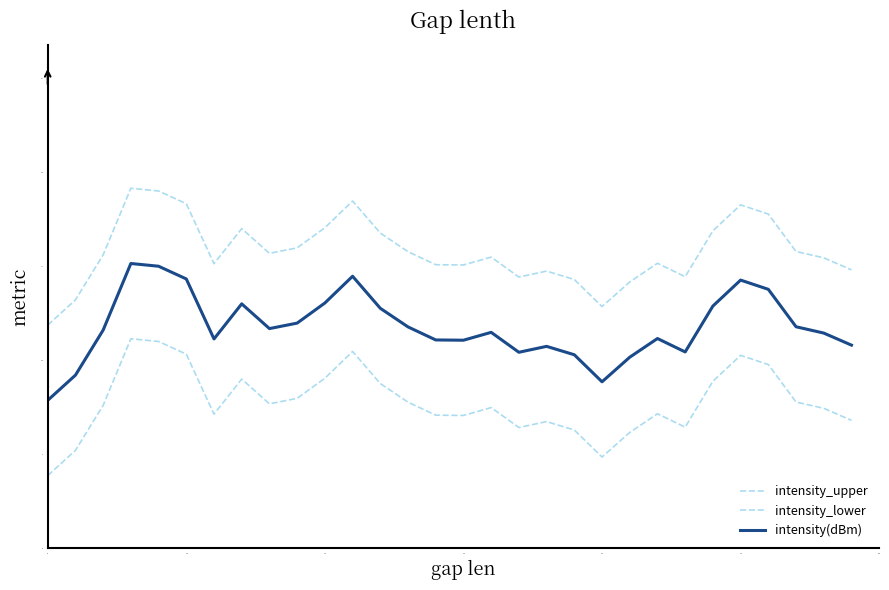

Reading right to left, what are all the values shown in this chart?

intensity_upper: 14.8	15.5	15.8	17.8	18.3	16.9	14.4	15.2	14.2	12.9	14.3	14.7	14.4	15.5	15.1	15.1	15.8	16.8	18.5	17.1	16.0	15.7	17.0	15.1	18.3	19.0	19.2	15.6	13.2	11.9
intensity_lower: 6.8	7.5	7.8	9.8	10.3	8.9	6.4	7.2	6.2	4.9	6.3	6.7	6.4	7.5	7.1	7.1	7.8	8.8	10.5	9.1	8.0	7.7	9.0	7.1	10.3	11.0	11.2	7.6	5.2	3.9
intensity(dBm): 10.8	11.5	11.8	13.8	14.3	12.9	10.4	11.2	10.2	8.9	10.3	10.7	10.4	11.5	11.1	11.1	11.8	12.8	14.5	13.1	12.0	11.7	13.0	11.1	14.3	15.0	15.2	11.6	9.2	7.9